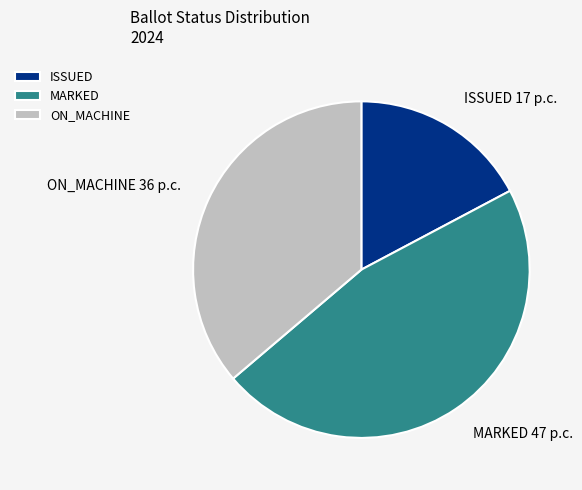

Is the sum of ON_MACHINE 36 p.c. and ISSUED 17 p.c. greater than half?

Yes